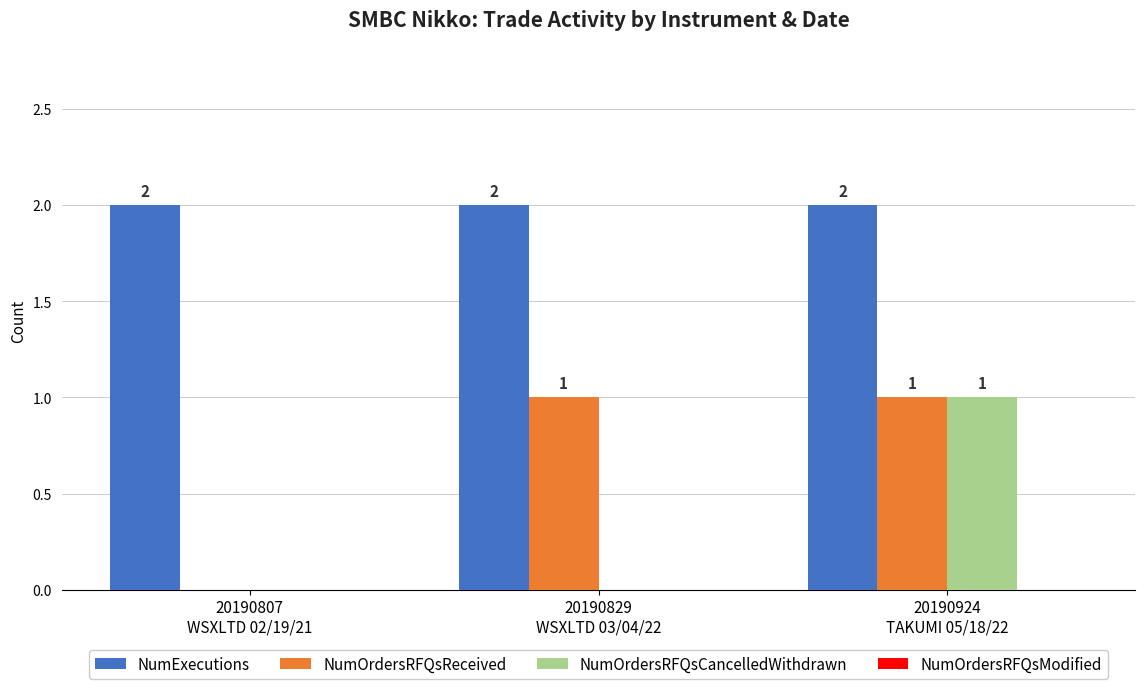

How many NumOrdersRFQsCancelledWithdrawn values are between 0 and 1?

3